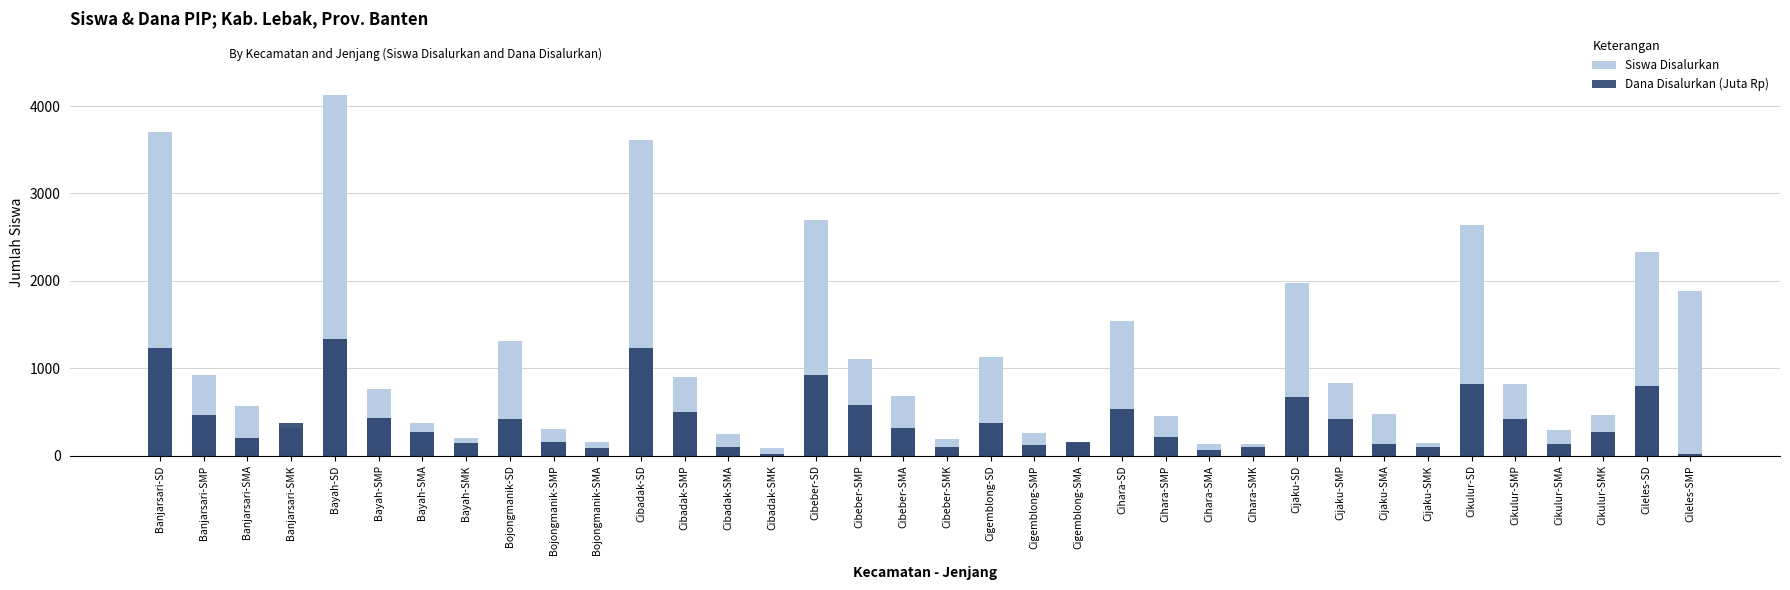

At how many categories does at least one series exceed 344?

24